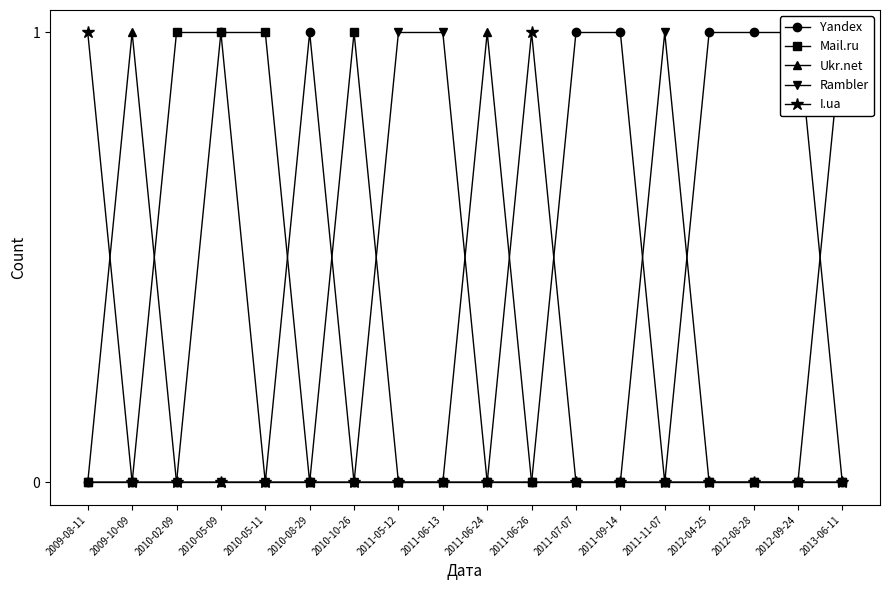

What is the total value across all series at 2011-05-12?

1